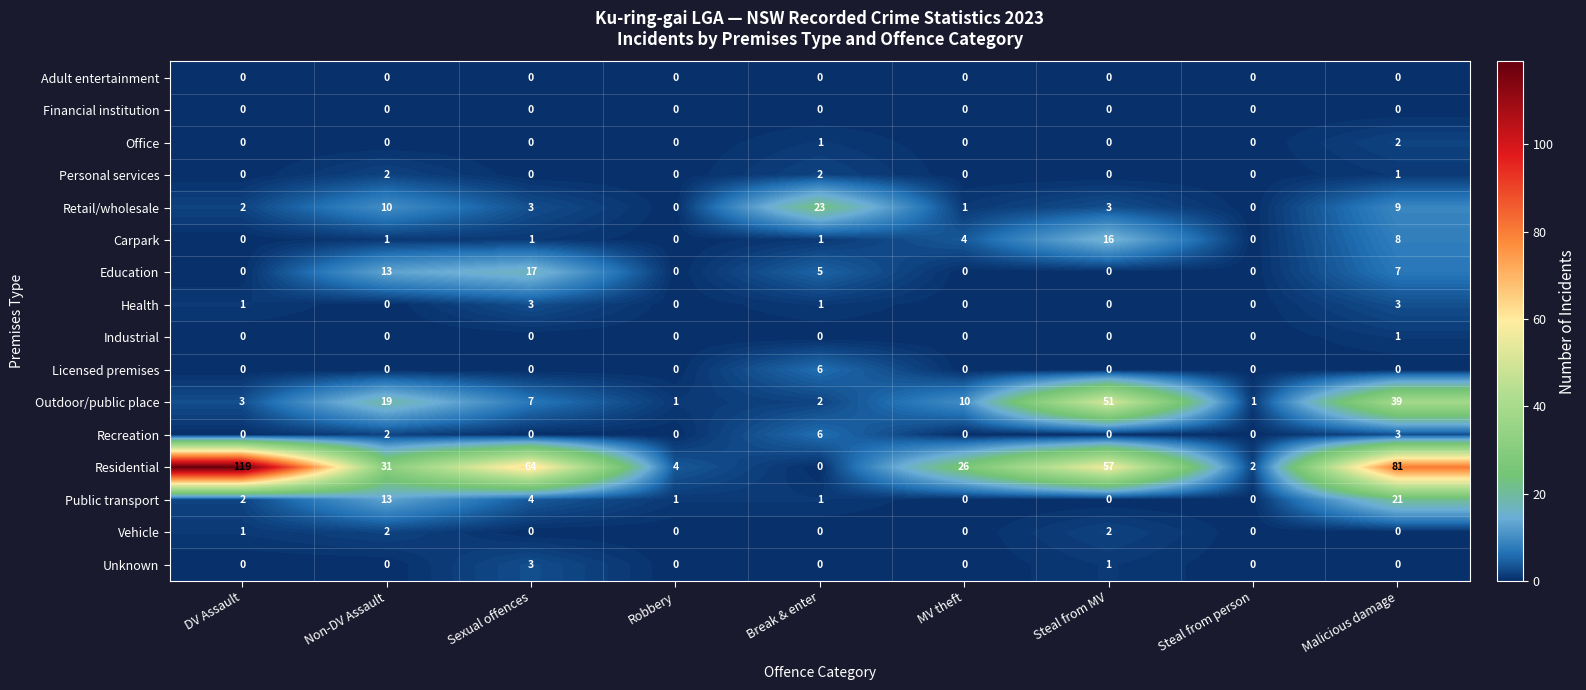

The value of Personal services at Sexual offences is 0. True or false?

True